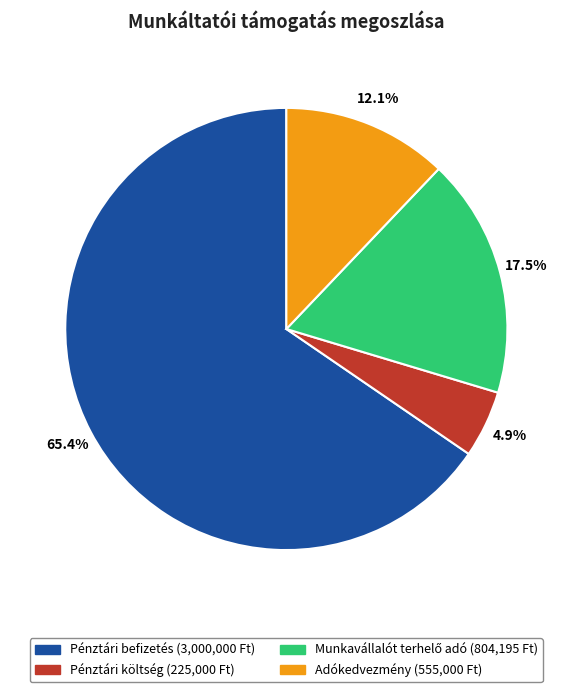

What is the ratio of the value at Pénztári befizetés to the value at Adókedvezmény?

5.4